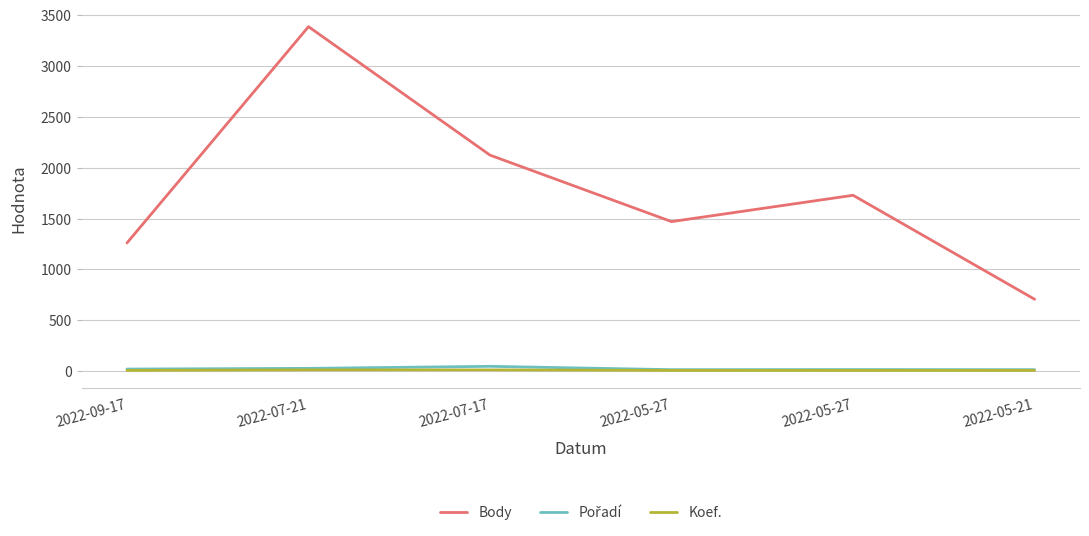

How many lines are shown in the chart?

3